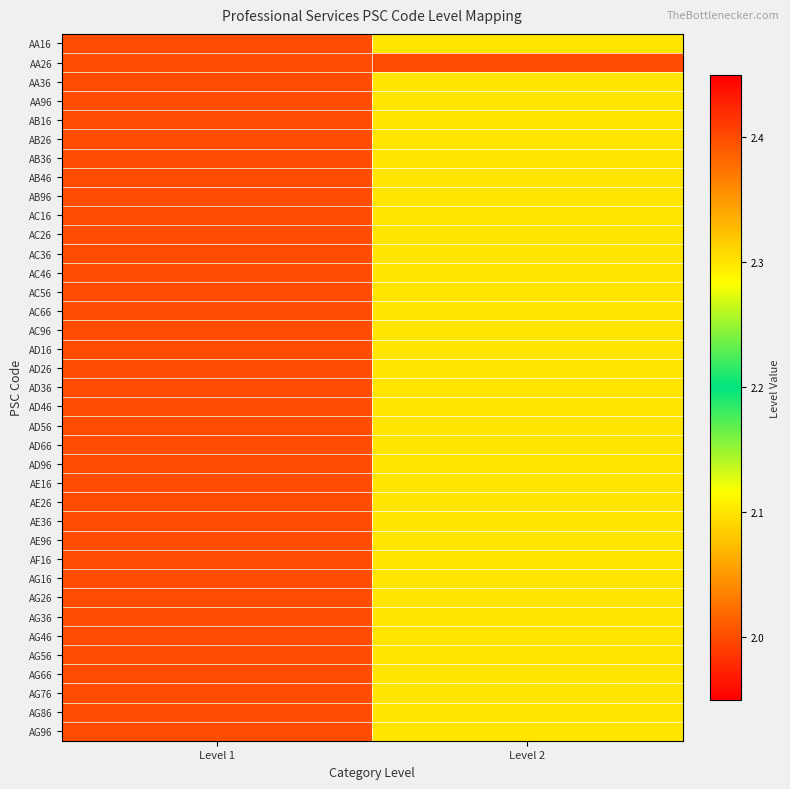

Reading right to left, extract all data points from this chart.

AA16: Level 2=2.3	Level 1=2.0
AA26: Level 2=2.4	Level 1=2.0
AA36: Level 2=2.3	Level 1=2.0
AA96: Level 2=2.3	Level 1=2.0
AB16: Level 2=2.3	Level 1=2.0
AB26: Level 2=2.3	Level 1=2.0
AB36: Level 2=2.3	Level 1=2.0
AB46: Level 2=2.3	Level 1=2.0
AB96: Level 2=2.3	Level 1=2.0
AC16: Level 2=2.3	Level 1=2.0
AC26: Level 2=2.3	Level 1=2.0
AC36: Level 2=2.3	Level 1=2.0
AC46: Level 2=2.3	Level 1=2.0
AC56: Level 2=2.3	Level 1=2.0
AC66: Level 2=2.3	Level 1=2.0
AC96: Level 2=2.3	Level 1=2.0
AD16: Level 2=2.3	Level 1=2.0
AD26: Level 2=2.3	Level 1=2.0
AD36: Level 2=2.3	Level 1=2.0
AD46: Level 2=2.3	Level 1=2.0
AD56: Level 2=2.3	Level 1=2.0
AD66: Level 2=2.3	Level 1=2.0
AD96: Level 2=2.3	Level 1=2.0
AE16: Level 2=2.3	Level 1=2.0
AE26: Level 2=2.3	Level 1=2.0
AE36: Level 2=2.3	Level 1=2.0
AE96: Level 2=2.3	Level 1=2.0
AF16: Level 2=2.3	Level 1=2.0
AG16: Level 2=2.3	Level 1=2.0
AG26: Level 2=2.3	Level 1=2.0
AG36: Level 2=2.3	Level 1=2.0
AG46: Level 2=2.3	Level 1=2.0
AG56: Level 2=2.3	Level 1=2.0
AG66: Level 2=2.3	Level 1=2.0
AG76: Level 2=2.3	Level 1=2.0
AG86: Level 2=2.3	Level 1=2.0
AG96: Level 2=2.3	Level 1=2.0